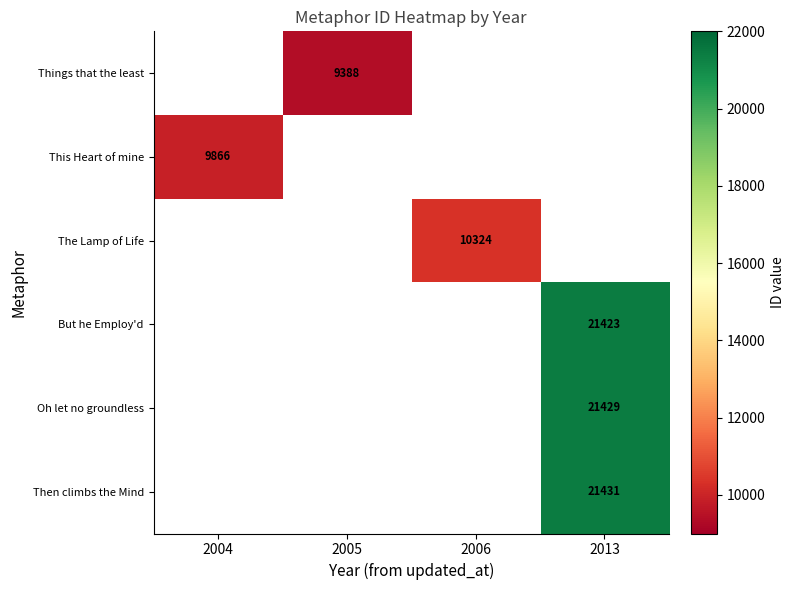

True or false: Oh let no groundless has a value of 11523.3 at 2013.

False